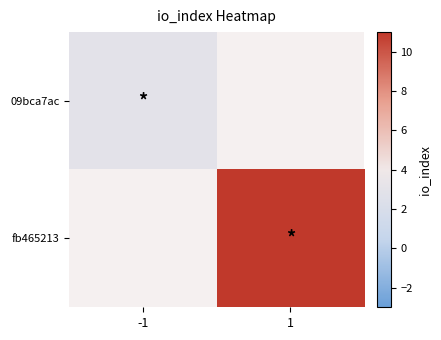

At how many categories does at least one series exceed 4?

1